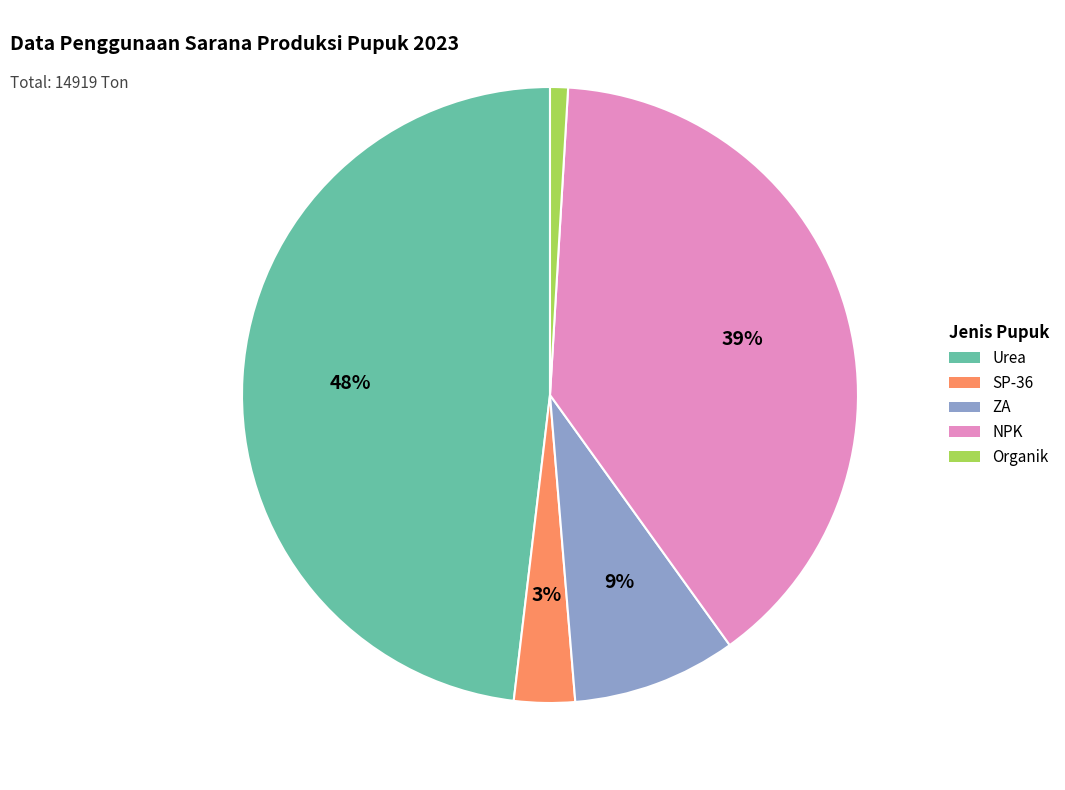

Which category has the smallest portion of the pie?

Organik